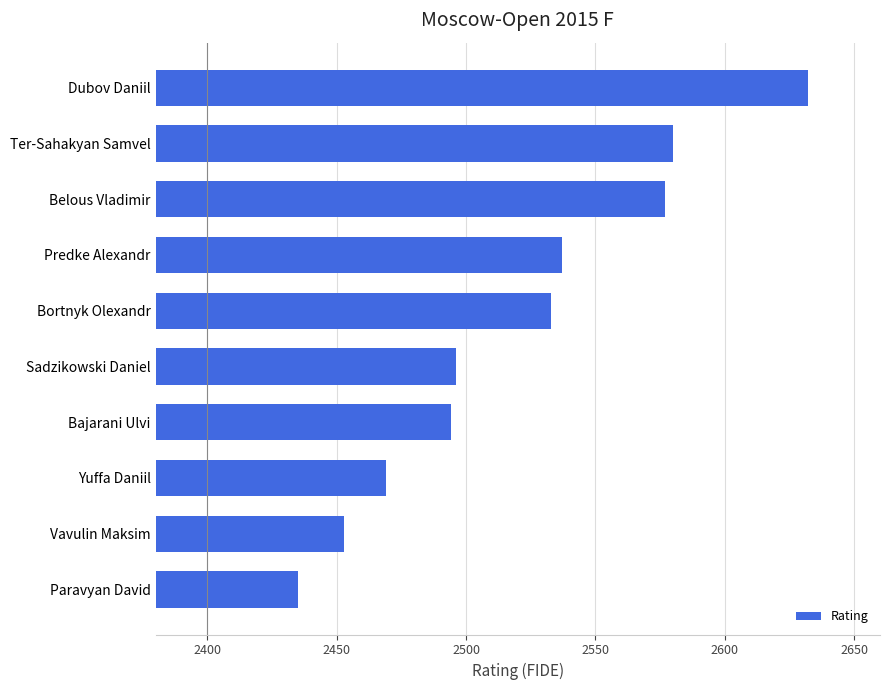

What is the label of the 6th bar from the bottom?

Bortnyk Olexandr